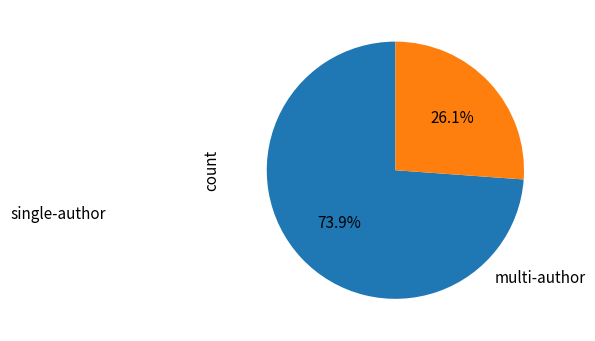

Does any single category account for the majority?

Yes